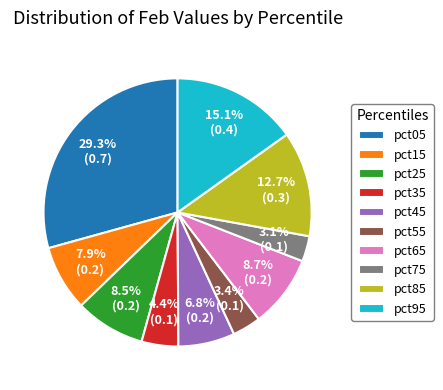

Is it true that pct85 is 7% of the pie?

False